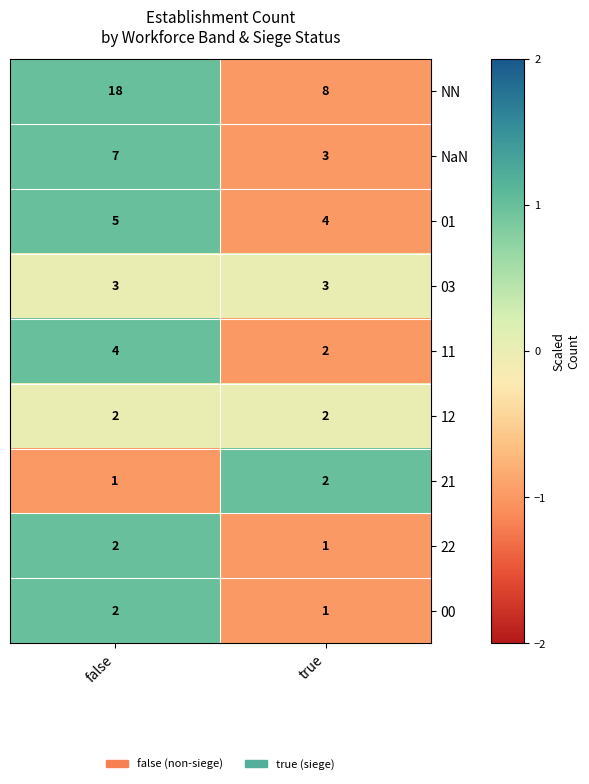

The NaN series shows 11 at false. True or false?

False